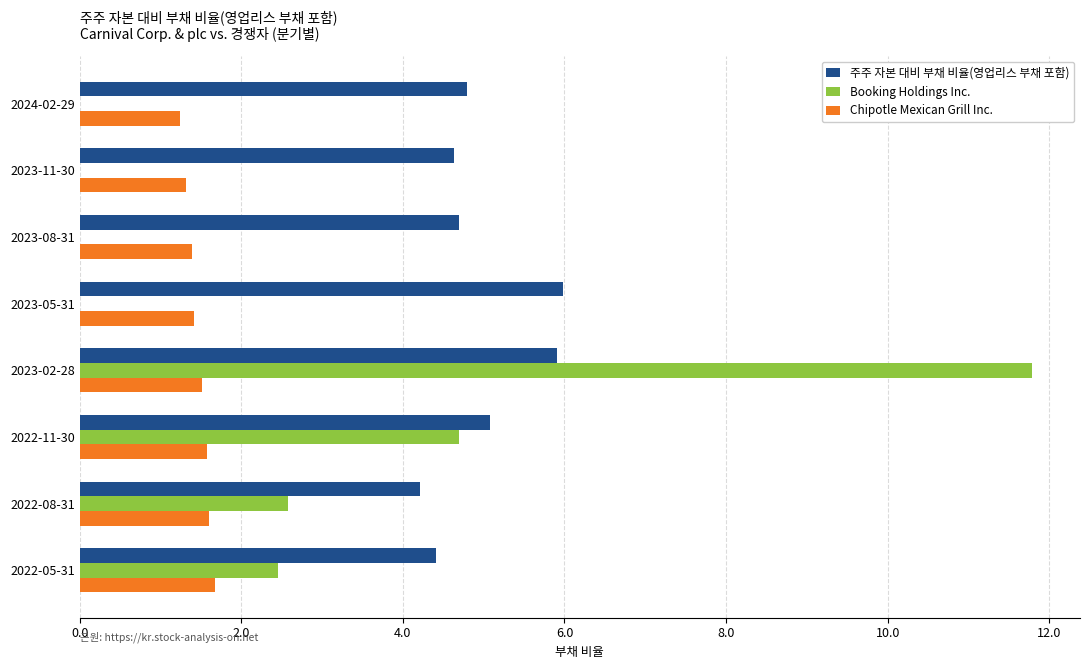

What is the sum of all 주주 자본 대비 부채 비율(영업리스 부채 포함) values?

39.7